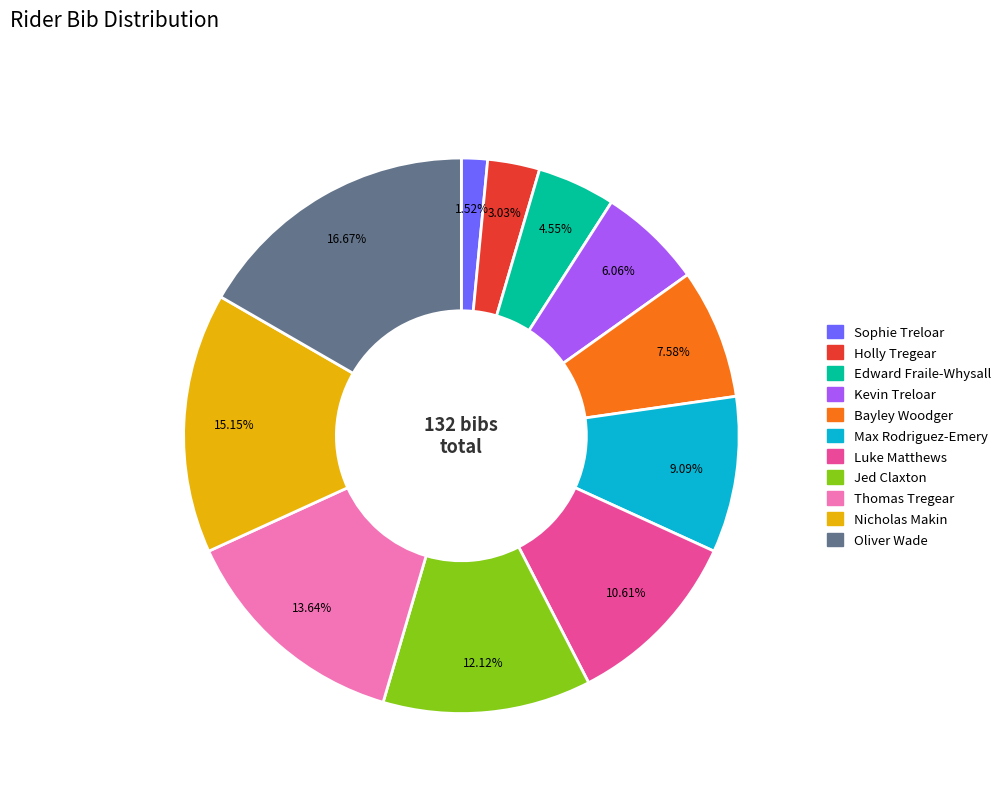

To the nearest percent, what is the difference between the Max Rodriguez-Emery and Holly Tregear slice percentages?

6%